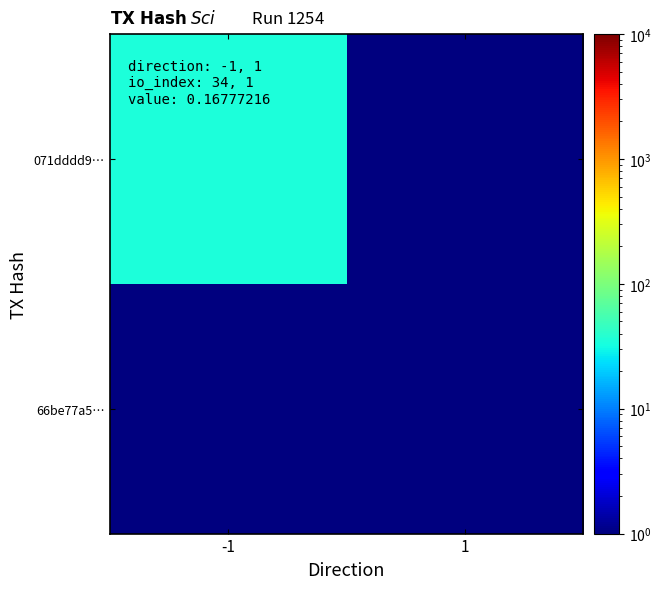

Between 1 and -1, which is larger?

-1